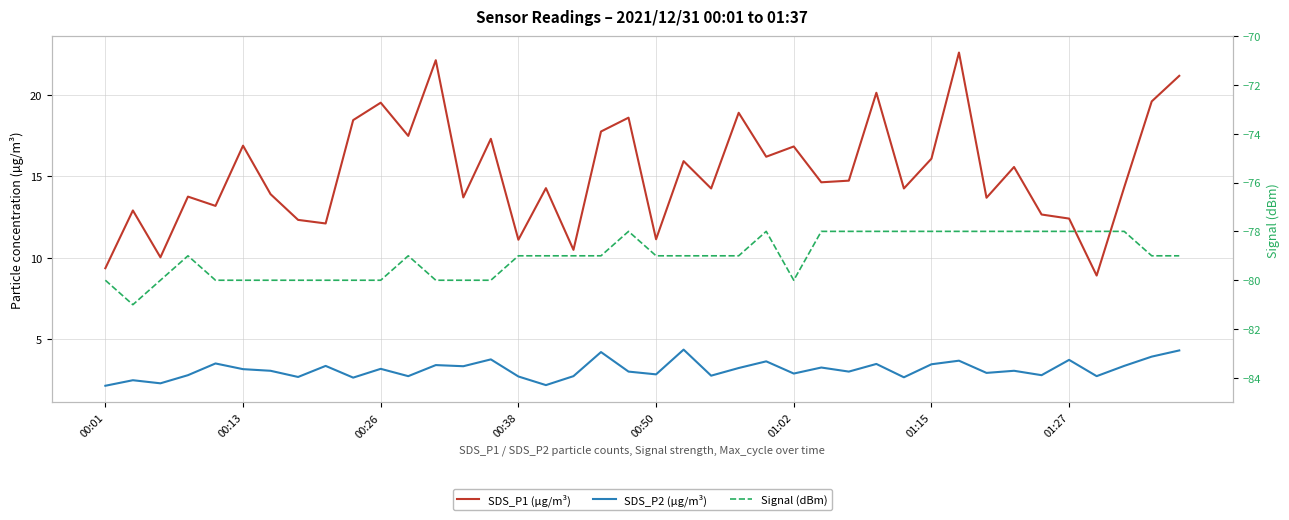

What is the sum of the SDS_P2 (µg/m³) values at 14 and 38?

7.7